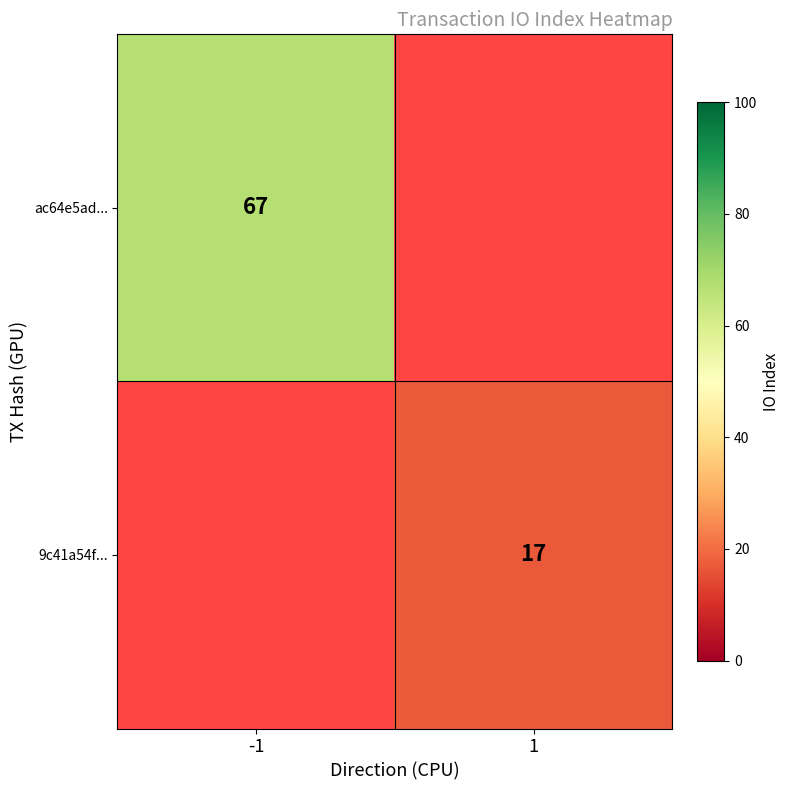

The value of ac64e5ad... at -1 is 97. True or false?

False